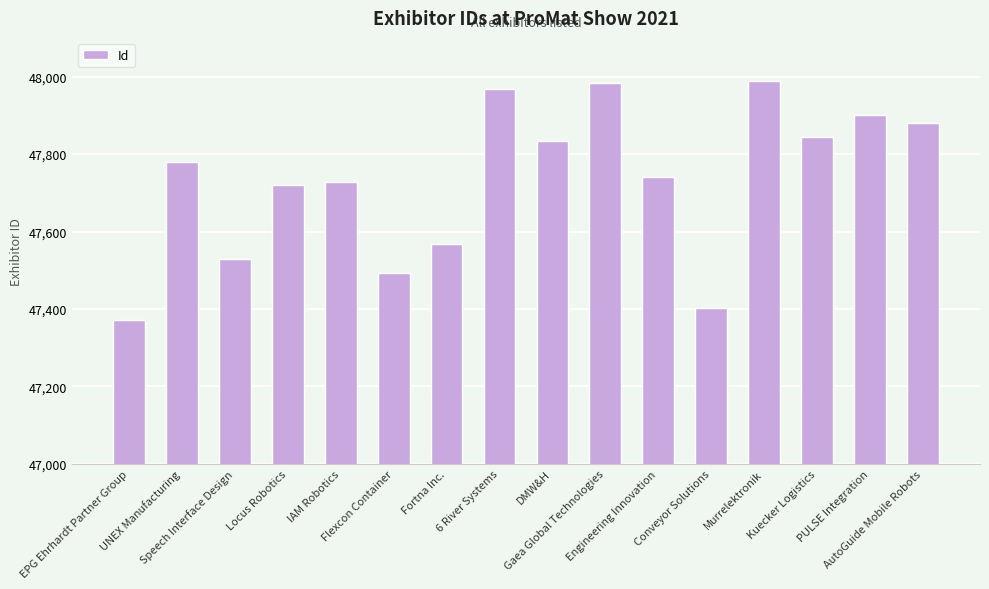

What is the sum of all values?

763735